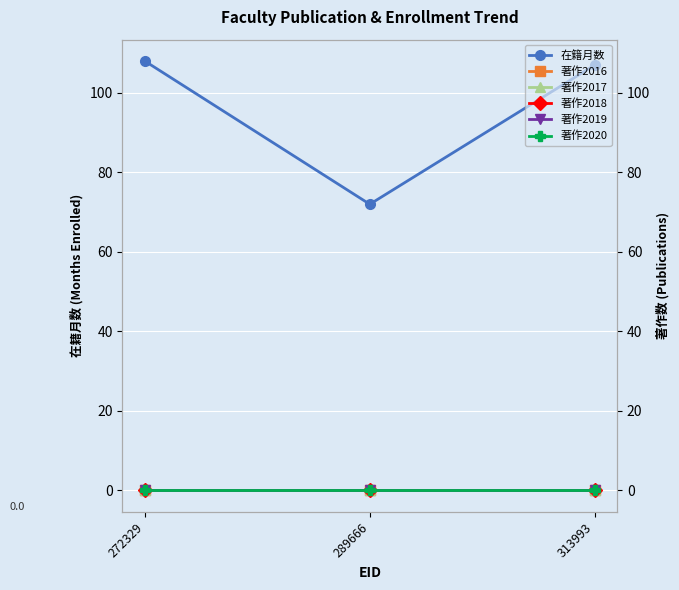

The value of 著作2017 at 272329 is 0. True or false?

True